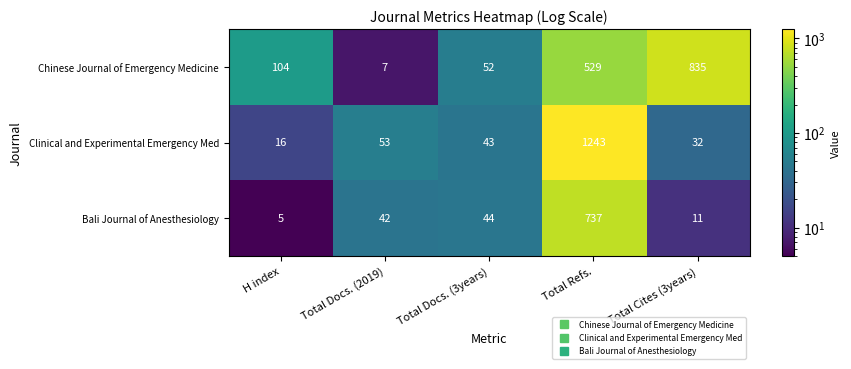

Where is Clinical and Experimental Emergency Med nearest to the value 629?

Total Docs. (2019)